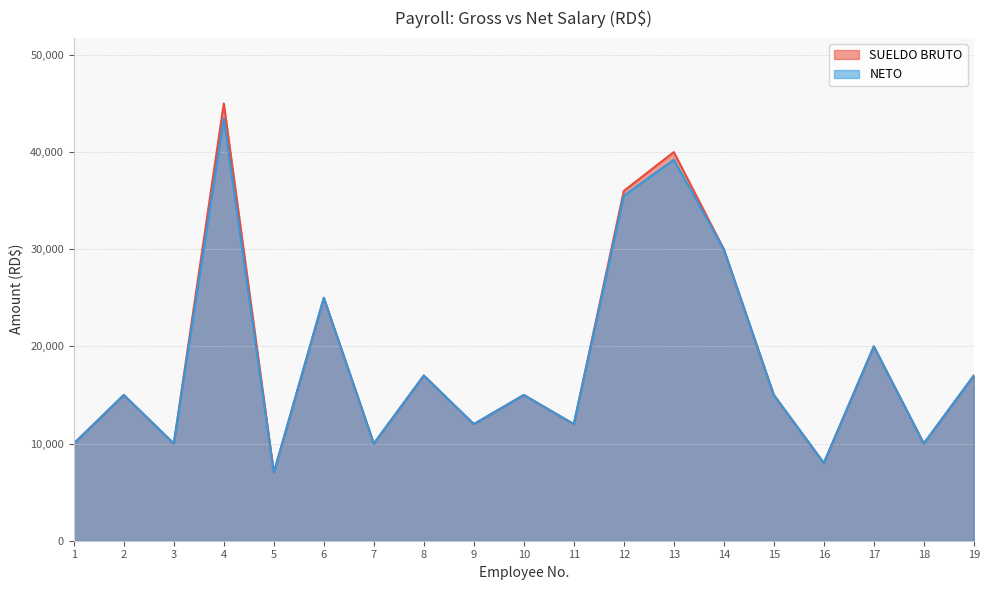

At which category is the sum across all series the highest?

4